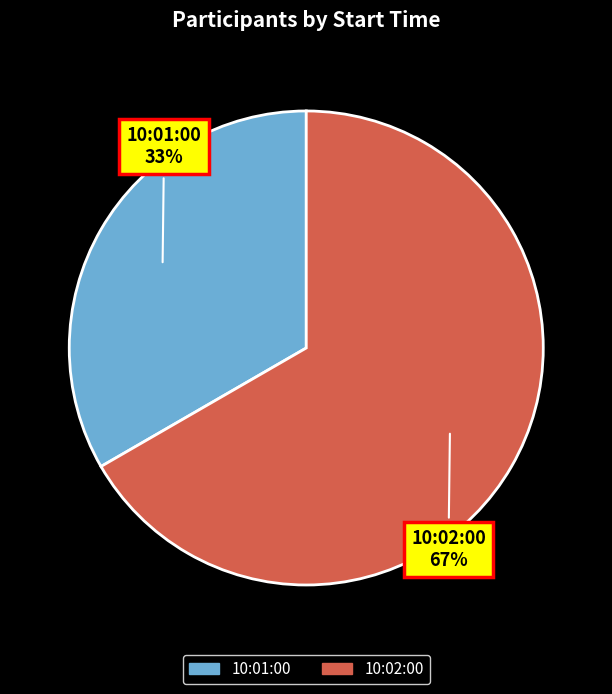

Is it true that 10:01:00 is 33% of the pie?

True